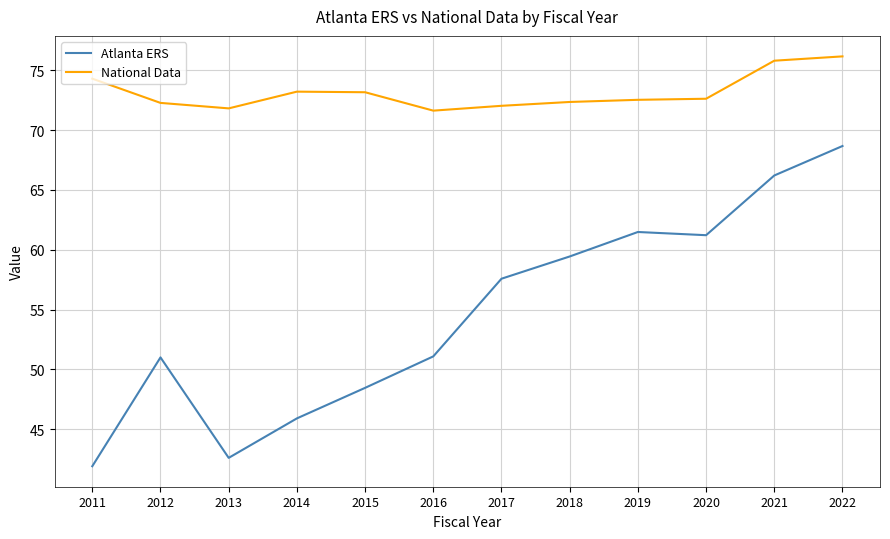

Where is Atlanta ERS nearest to the value 55?

2017